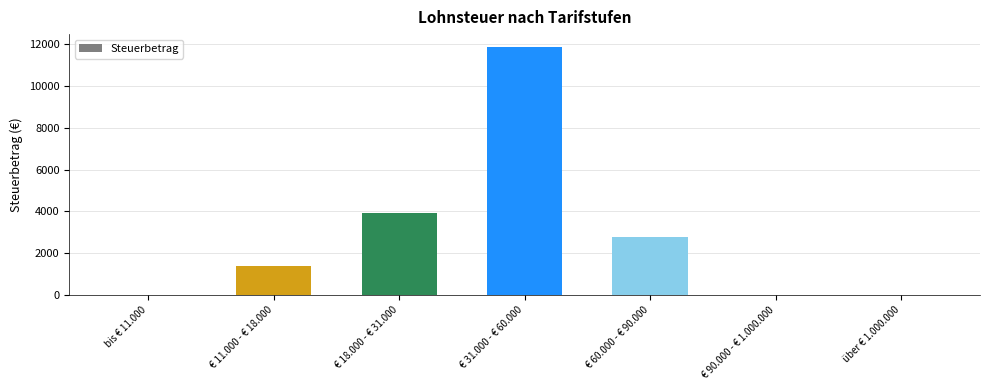

The value at € 90.000 - € 1.000.000 is 0.0. True or false?

True